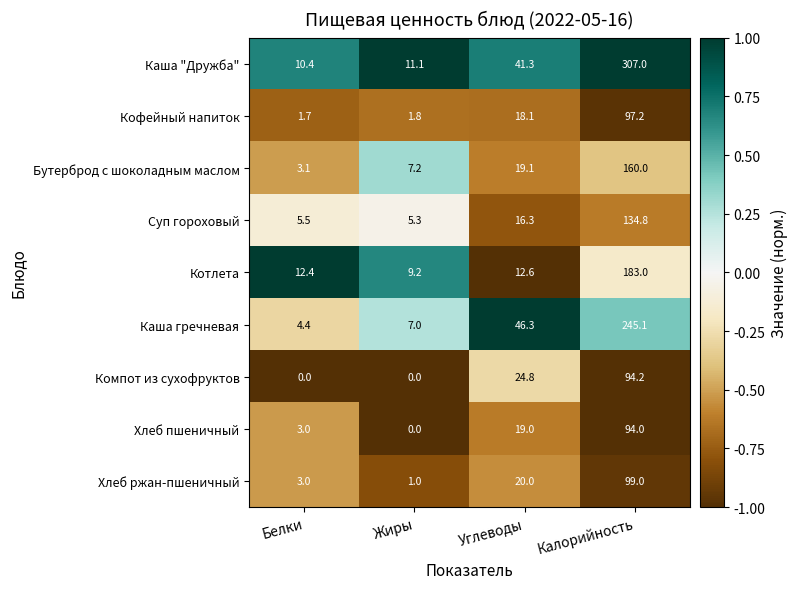

The Кофейный напиток series shows 27.8 at Углеводы. True or false?

False